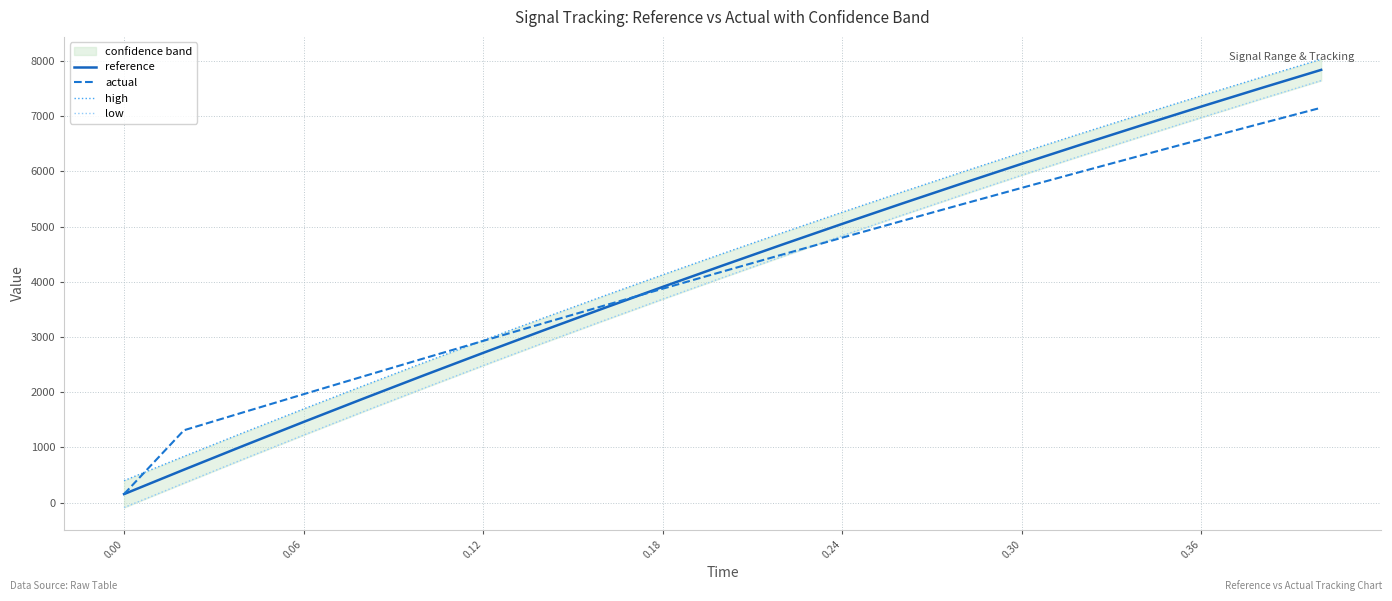

True or false: low and reference cross at least once.

False